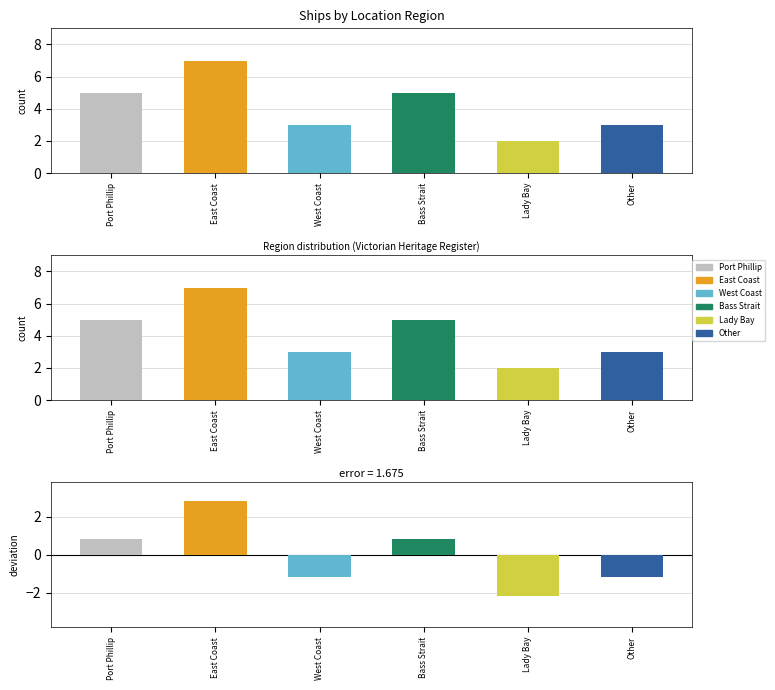

Which category has the lowest value across all series?

Lady Bay